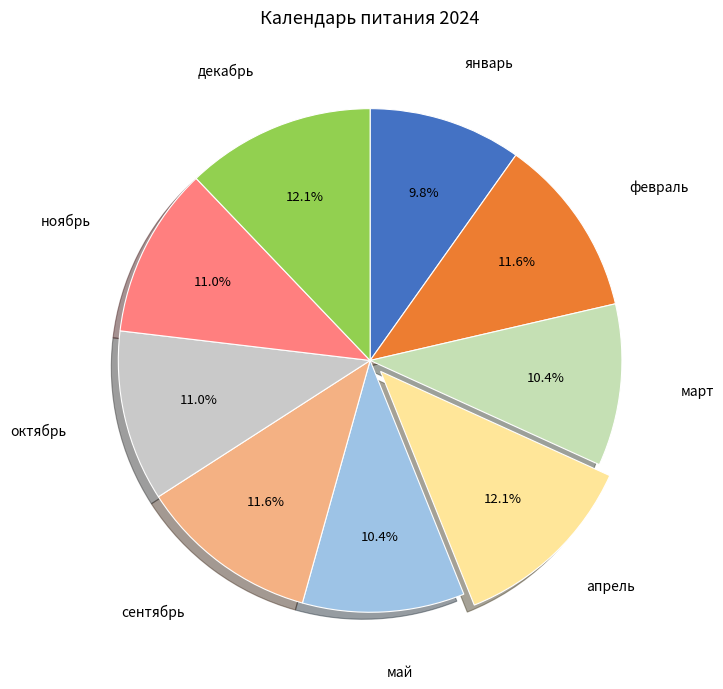

Which has a higher value, апрель or октябрь?

апрель